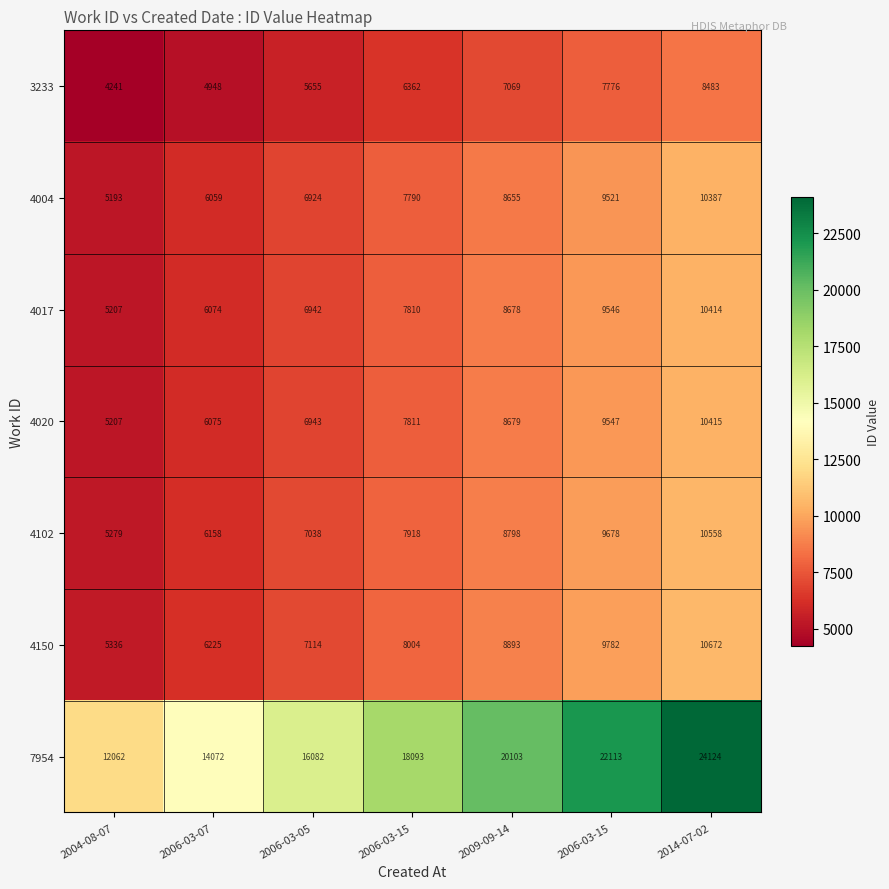

At which category is the sum across all series the highest?

2014-07-02